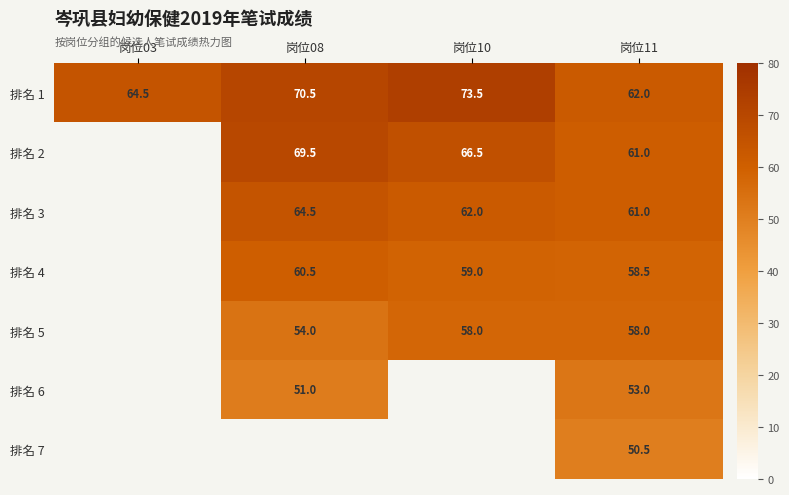

Is it true that 排名 4 equals 35.3 at 岗位11?

False